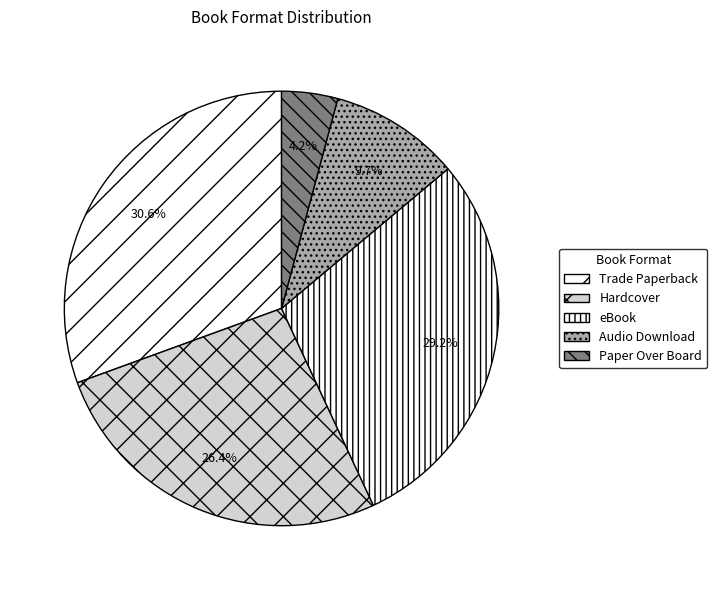

To the nearest percent, what percentage of the pie is eBook?

29%